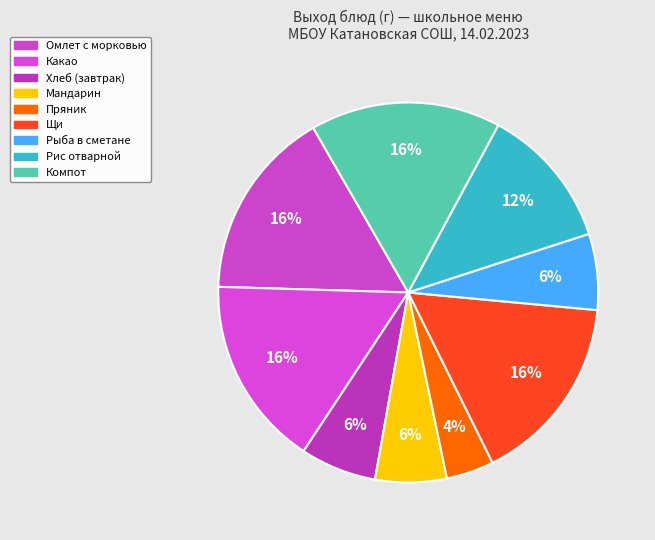

Which category has the smallest portion of the pie?

Пряник